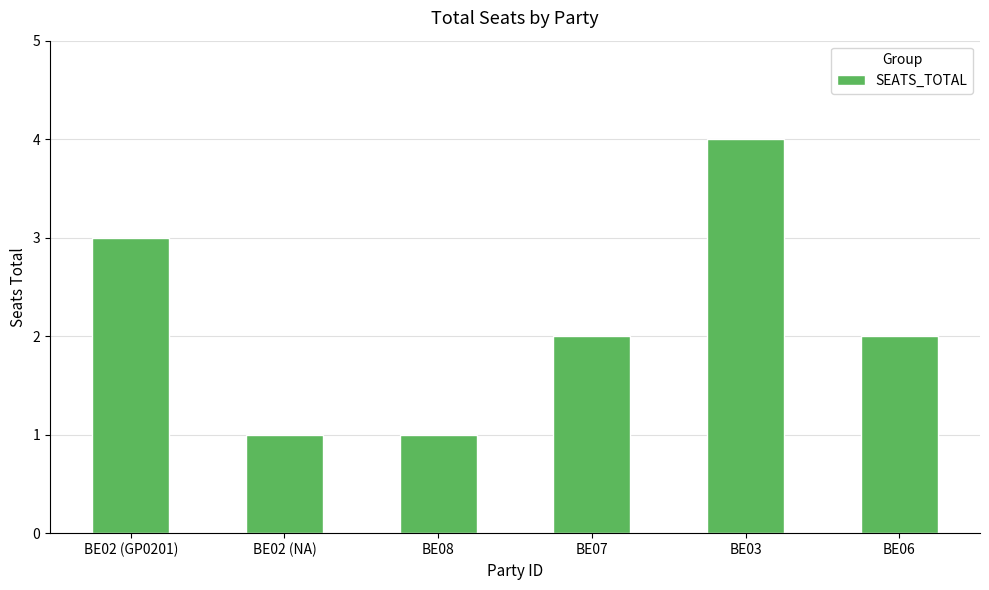

What is the sum of the values at BE08 and BE02 (GP0201)?

4